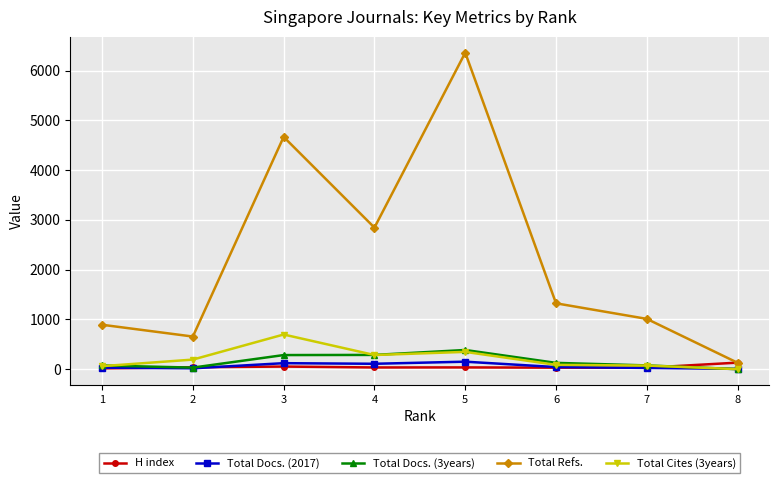

What is the sum of all Total Docs. (2017) values?

497